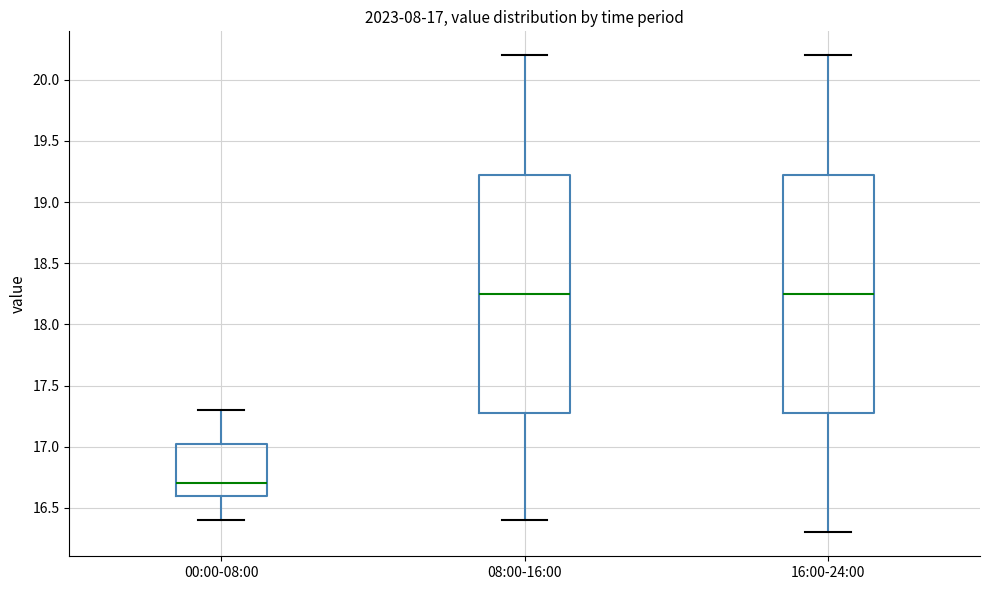

Which box has the lowest median line?

00:00-08:00